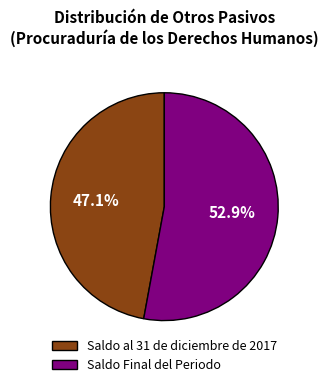

Which category accounts for the majority?

Saldo Final del Periodo